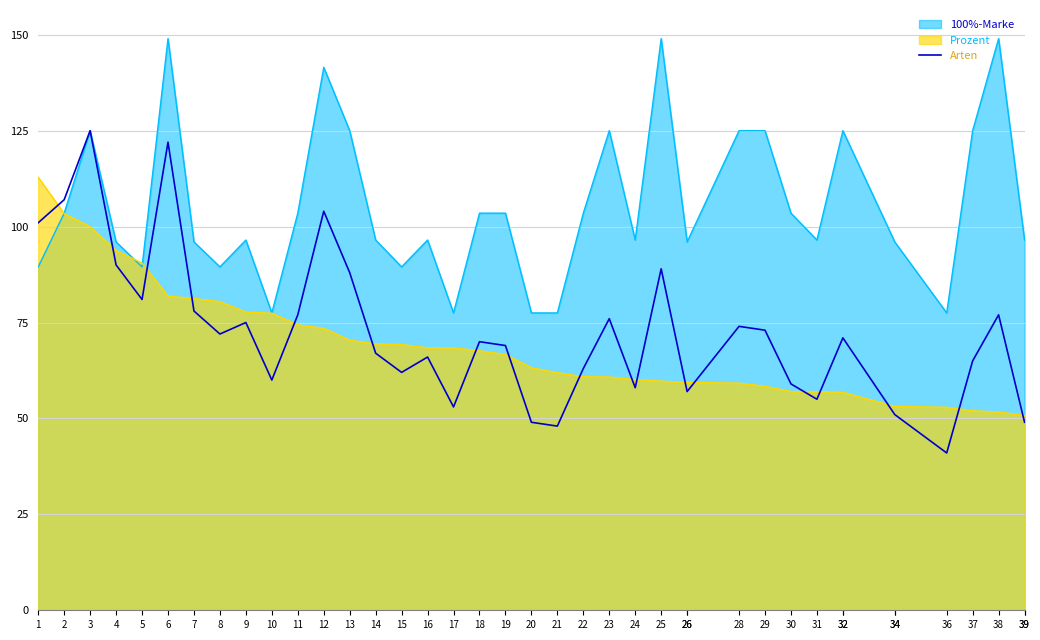

Does the chart have visible grid lines?

Yes